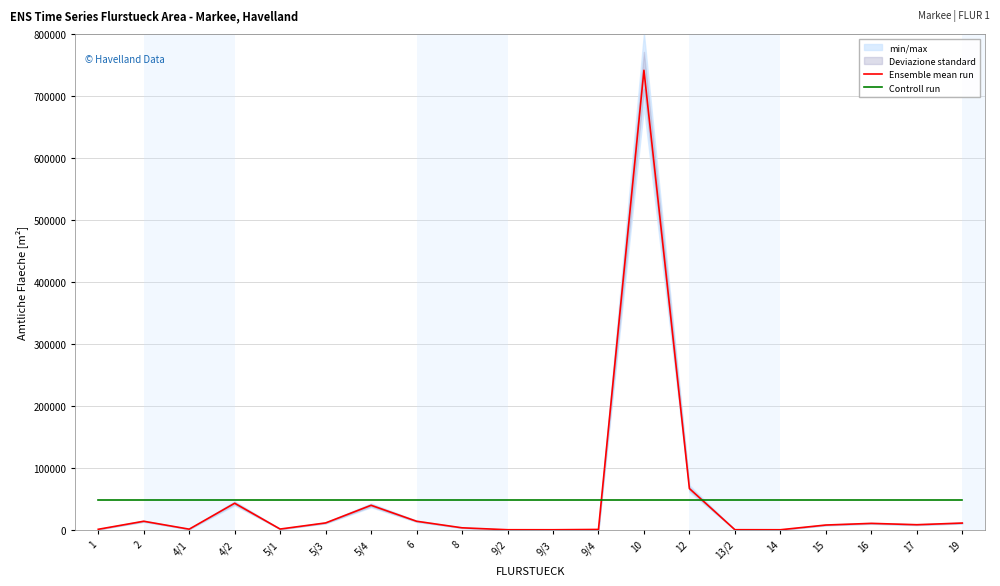

What is the maximum value shown in the chart?

741458.0